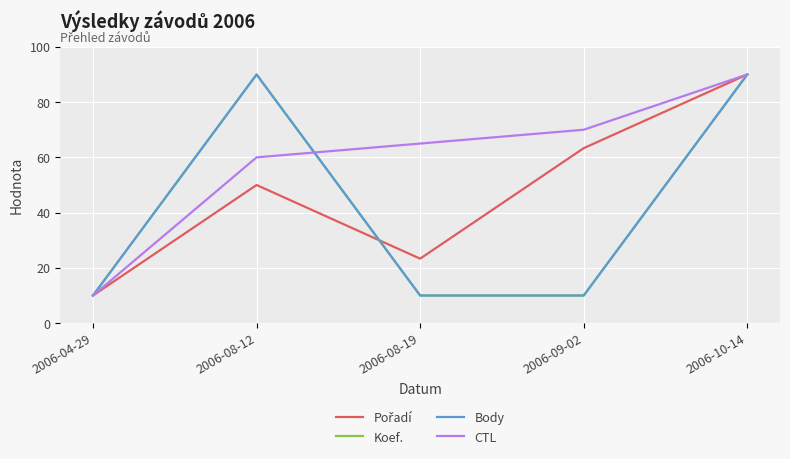

Is this an area chart (filled region under the line)?

No